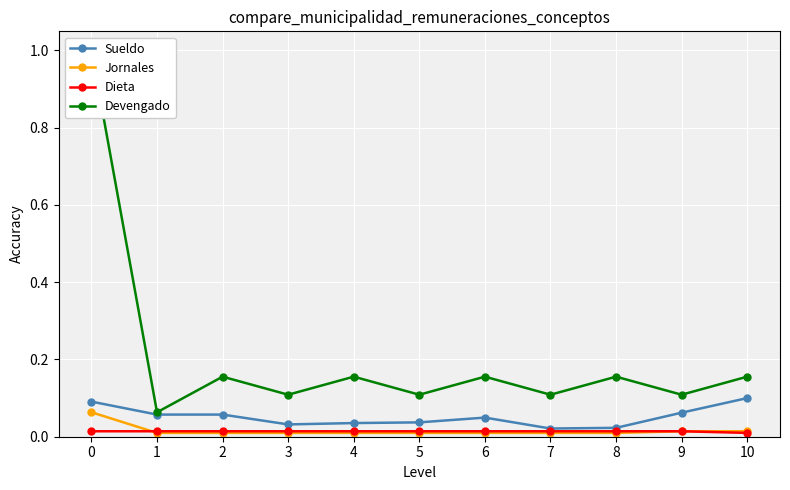

What is the spread (max minus min) of values at 1?

0.1